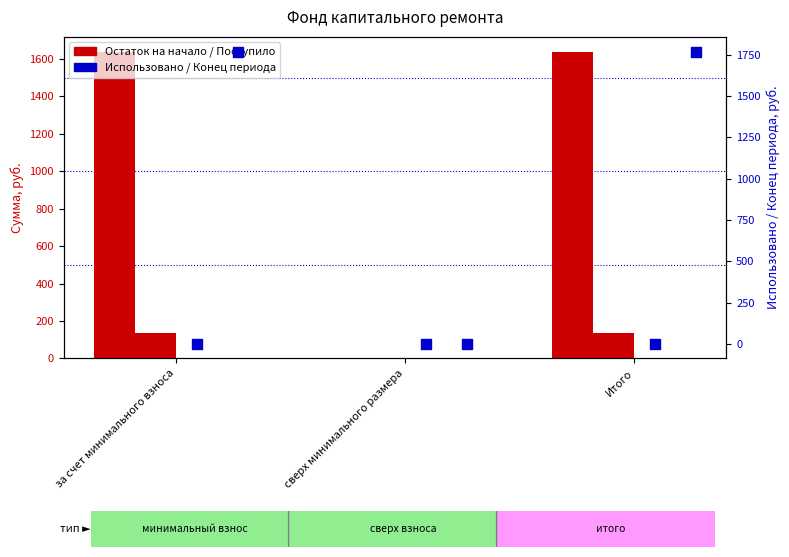

Is the value of Поступило всего at Итого greater than the value of Остаток на конец at за счет минимального взноса?

No